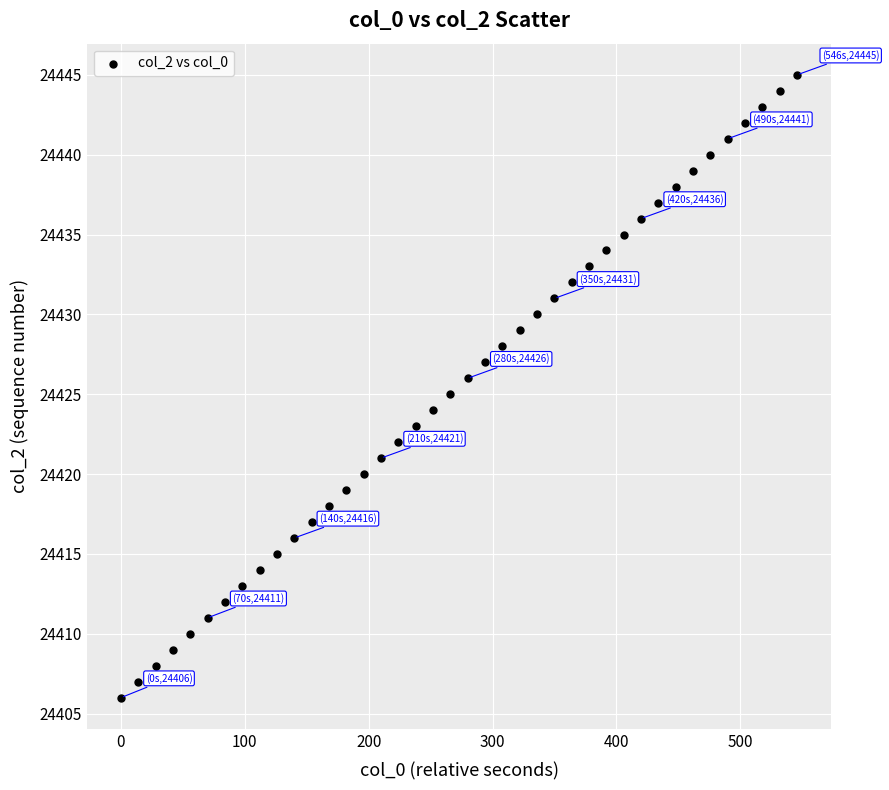

What is the range of Y values (max minus min)?

39